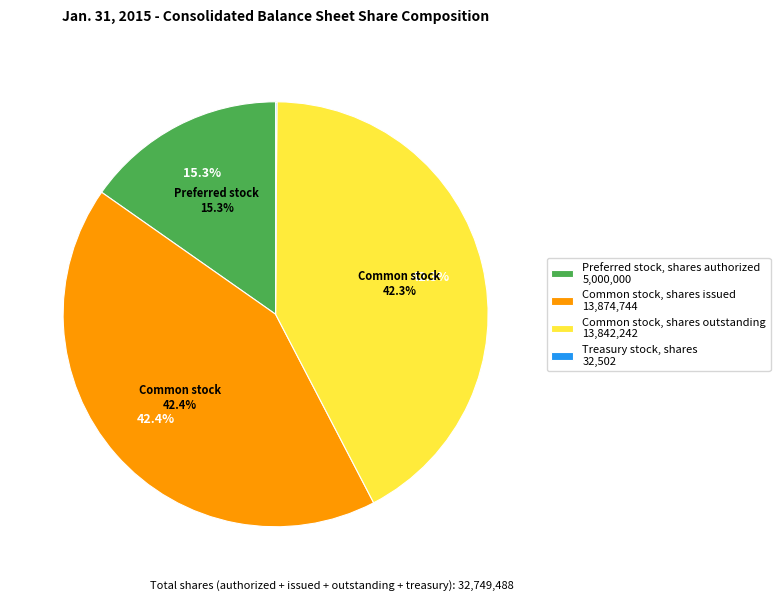

Count the number of slices in the pie.

4